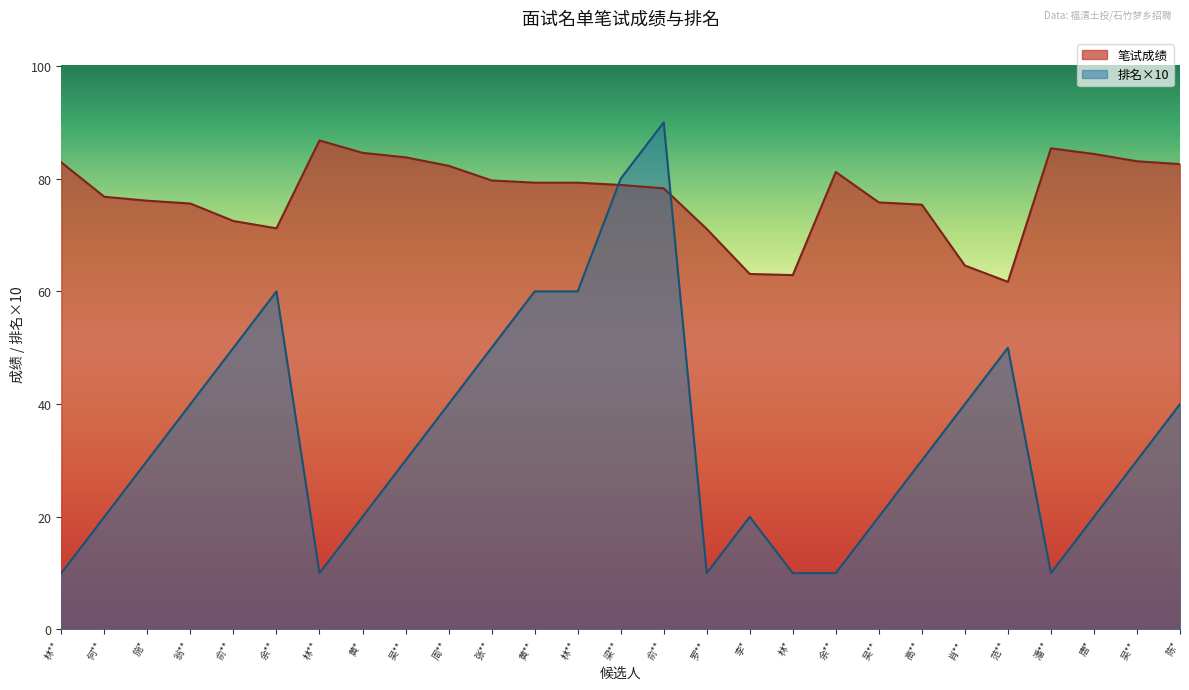

Reading left to right, transcribe all the data shown in this chart.

笔试成绩: 林**=82.9	何**=76.8	施*=76.1	翁**=75.6	俞**=72.5	余**=71.2	林**=86.8	黄*=84.6	吴**=83.8	周**=82.3	张**=79.7	黄**=79.3	林**=79.3	梁**=78.9	俞**=78.3	罗**=71.1	李*=63.1	林*=62.9	余**=81.2	吴**=75.8	高**=75.4	肖**=64.6	范**=61.7	潘**=85.4	唐*=84.4	吴**=83.1	陈*=82.6
排名: 林**=10.0	何**=20.0	施*=30.0	翁**=40.0	俞**=50.0	余**=60.0	林**=10.0	黄*=20.0	吴**=30.0	周**=40.0	张**=50.0	黄**=60.0	林**=60.0	梁**=80.0	俞**=90.0	罗**=10.0	李*=20.0	林*=10.0	余**=10.0	吴**=20.0	高**=30.0	肖**=40.0	范**=50.0	潘**=10.0	唐*=20.0	吴**=30.0	陈*=40.0